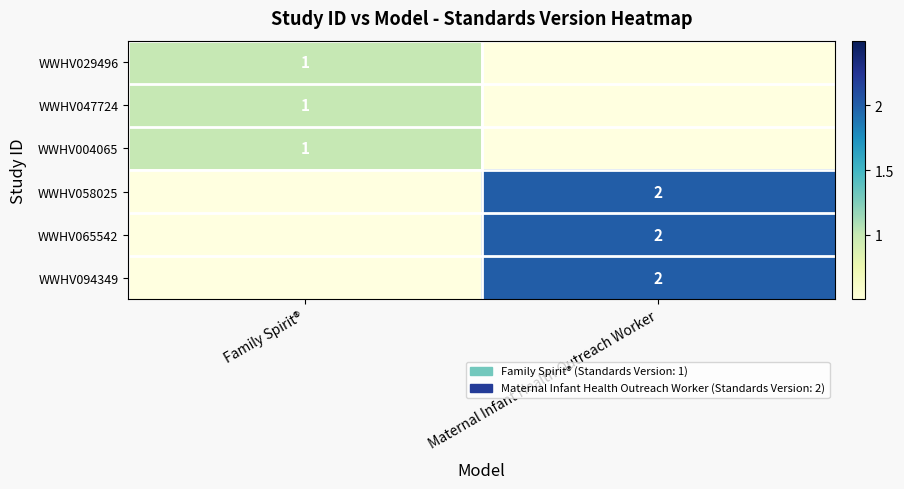

The value of WWHV058025 at Maternal Infant Health Outreach Worker is 2. True or false?

True